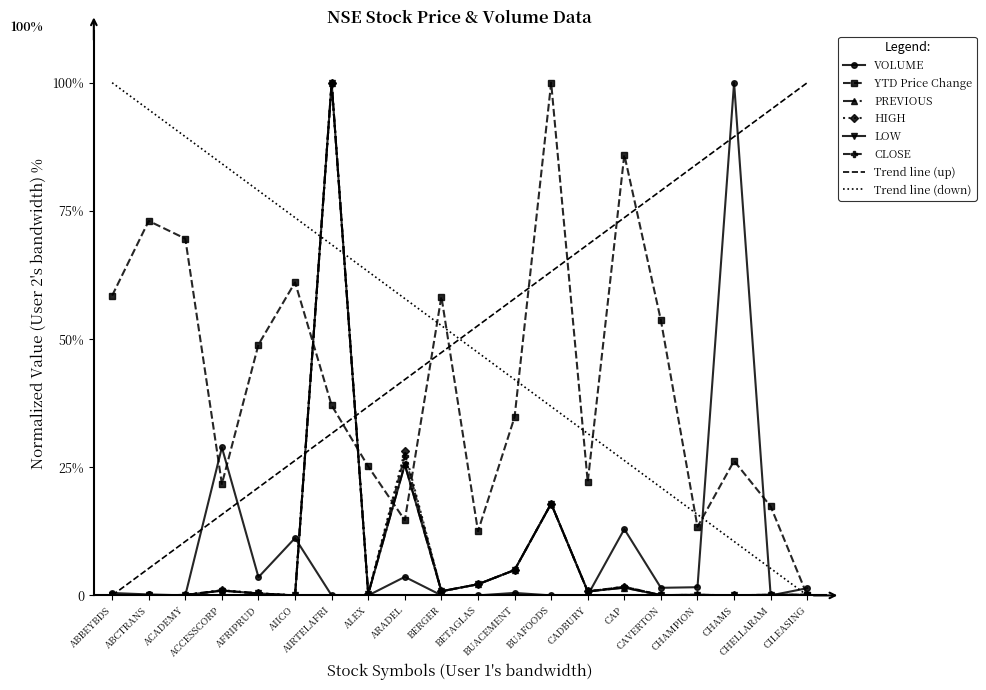

Where do LOW and VOLUME first cross each other?

ABCTRANS and ACADEMY